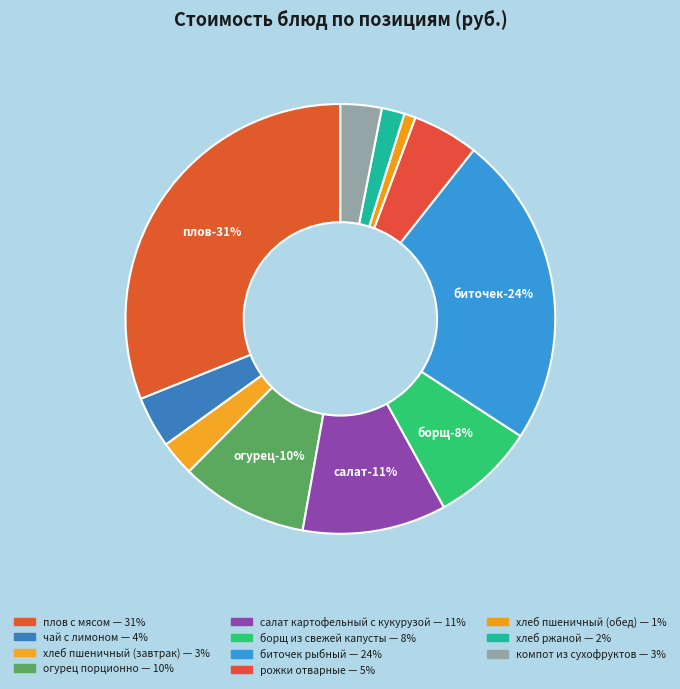

What percentage is NOT represented by плов с мясом?

68.9%